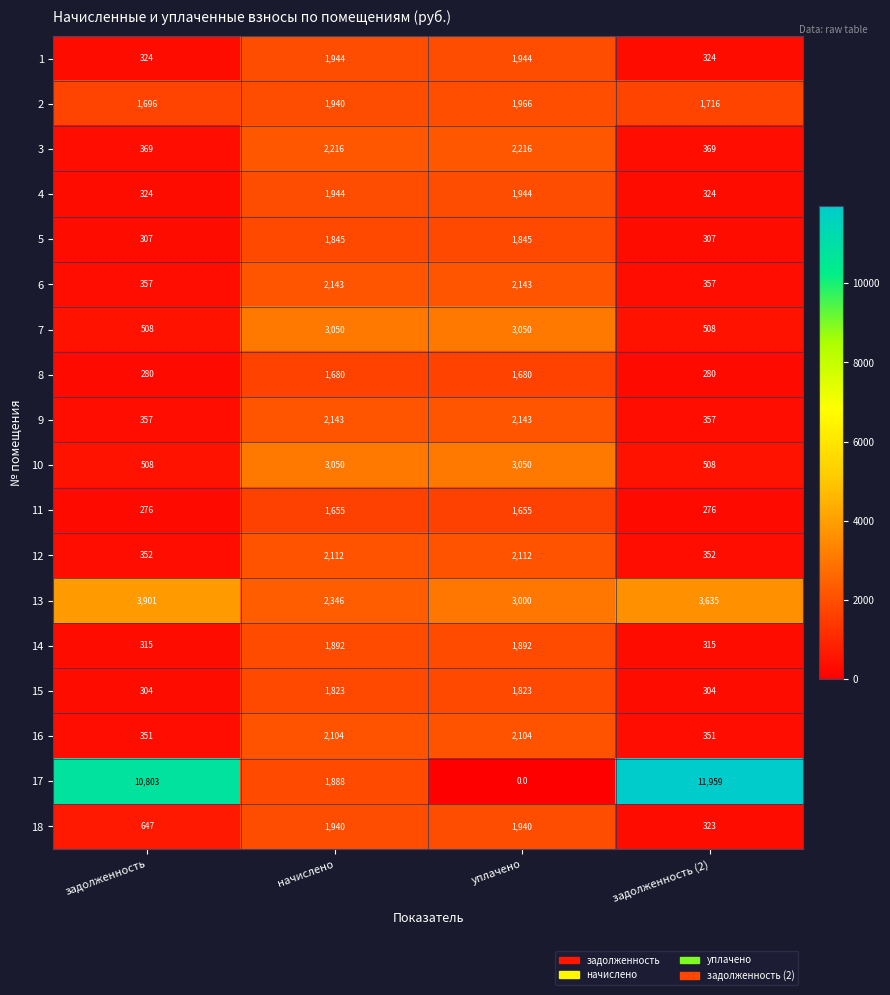

What is the maximum value for 15?

1823